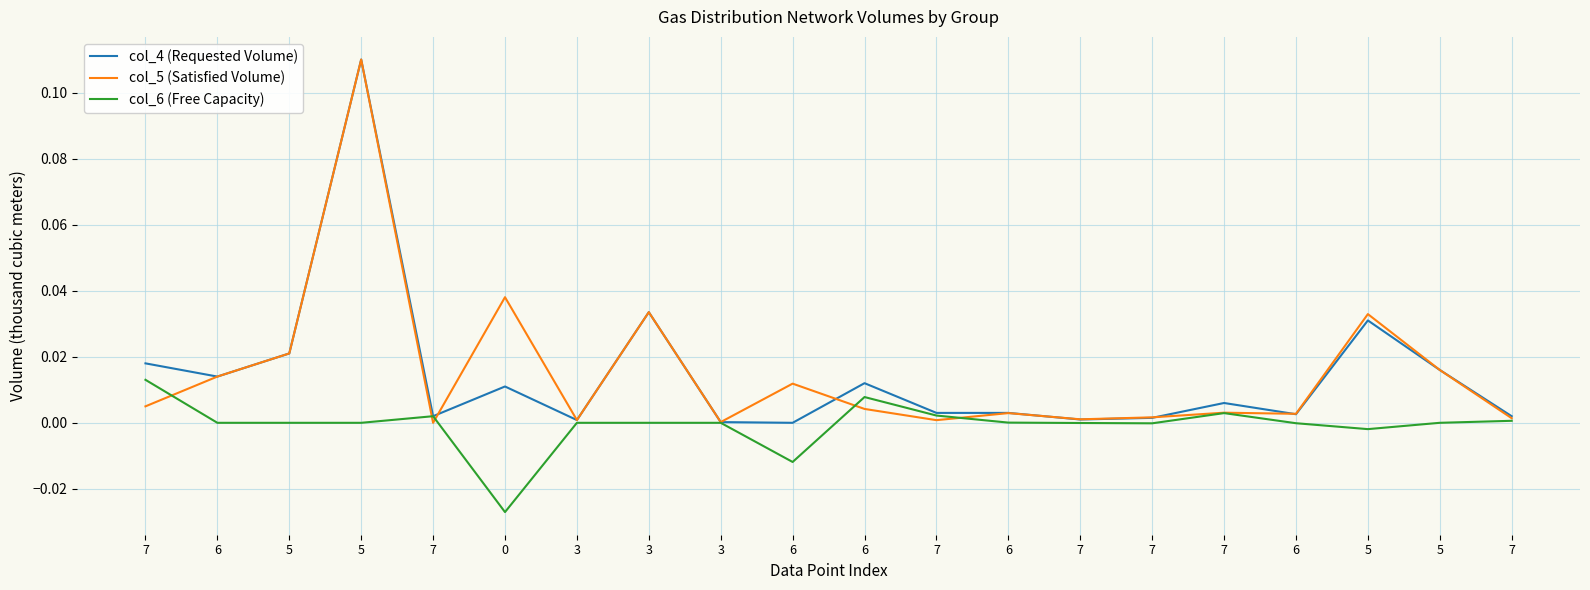

List the labels in order of col_4 (Requested Volume) value, smallest first.

6, 3, 3, 7, 7, 7, 7, 6, 7, 6, 7, 0, 6, 6, 5, 7, 5, 5, 3, 5